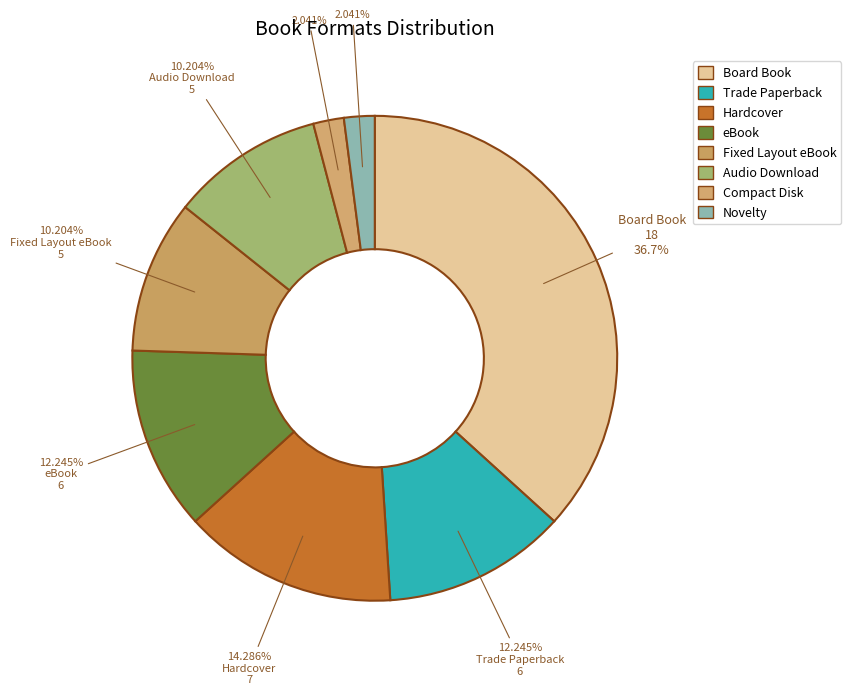

Is it true that eBook is 12% of the pie?

True